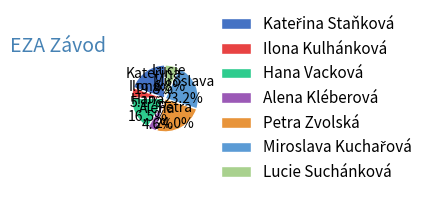

Which category has the biggest portion of the pie?

Petra Zvolská